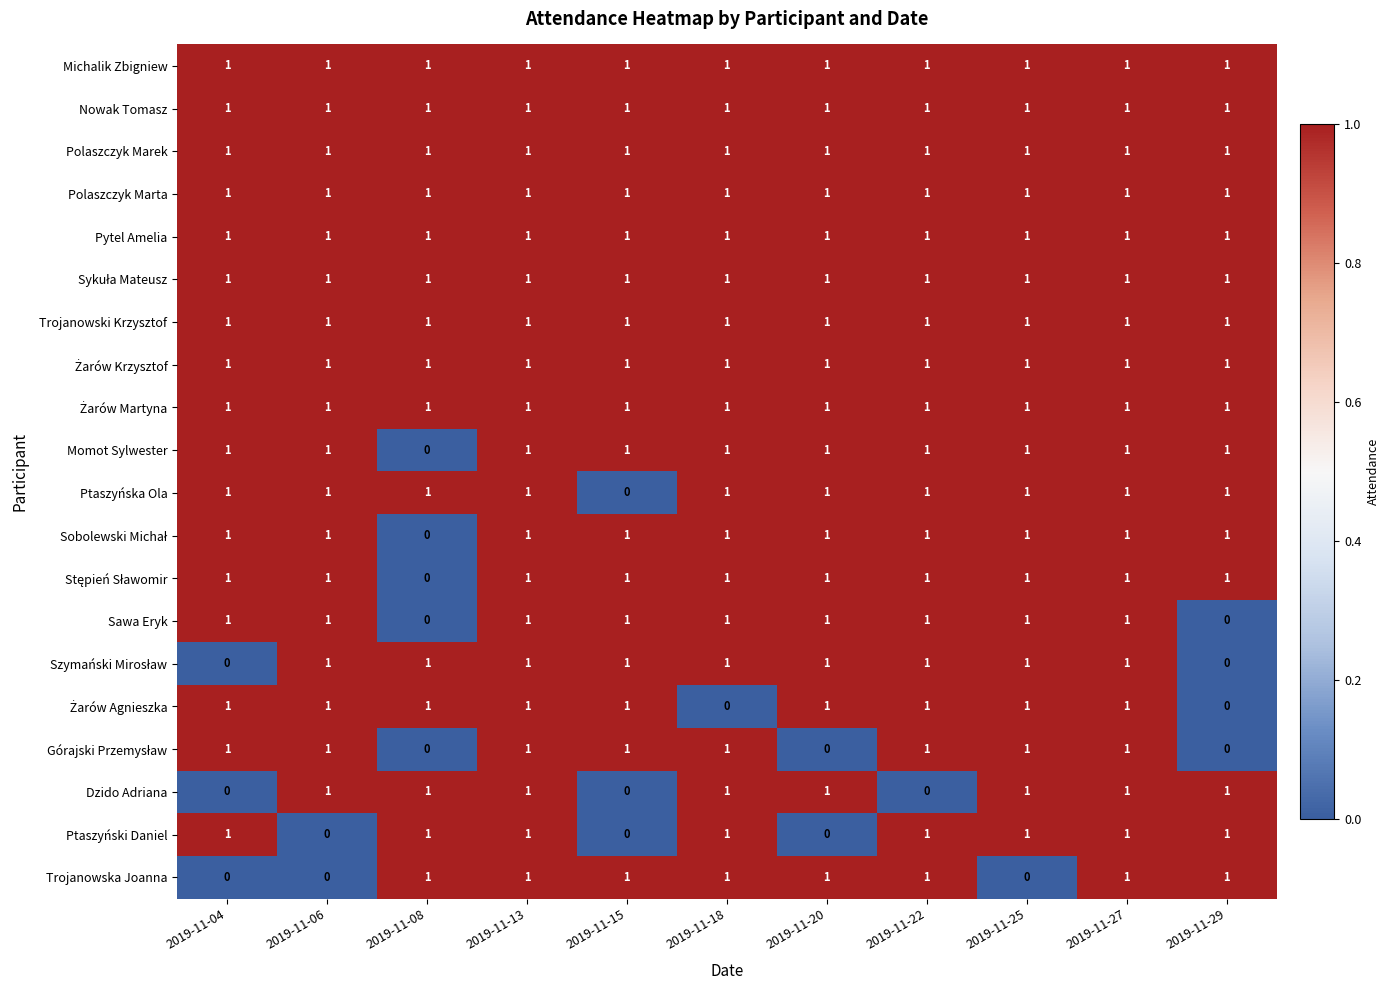

Which series changed the most between 2019-11-22 and 2019-11-27?

Dzido Adriana